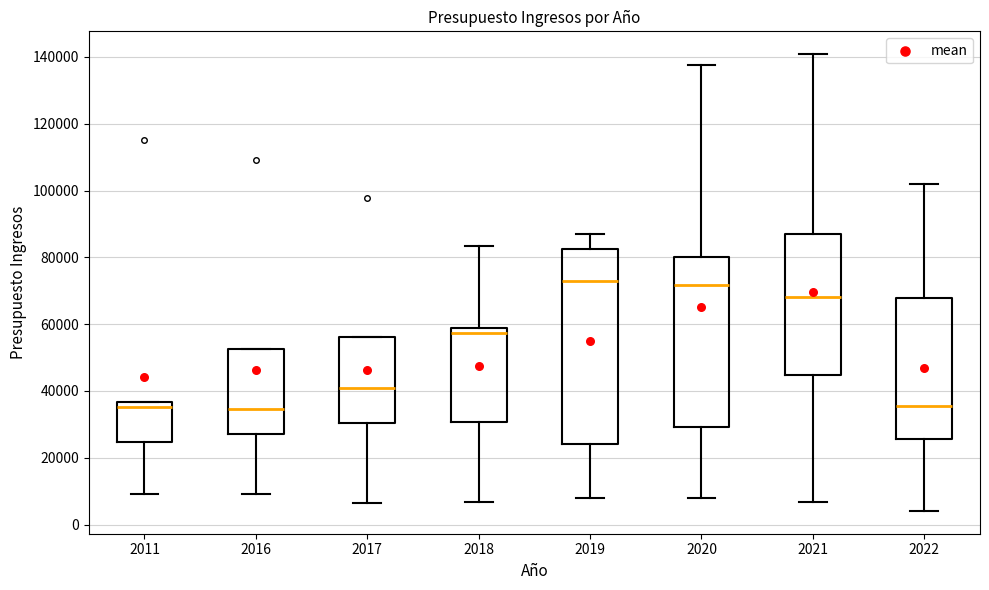

Reading left to right, read every box against the y-axis: the position of its median line, the range the box covers, and the ends of its whiskers. The values are not printed on the chart, so give them approximately, as read against the axis.

2011: median 36000 (just below the box's upper edge), box 24000 to 36000, whiskers 10000 to 36000
2016: median 34000, box 28000 to 52000, whiskers 10000 to 52000
2017: median 42000, box 30000 to 56000, whiskers 6000 to 56000
2018: median 58000 (just below the box's upper edge), box 30000 to 58000, whiskers 6000 to 84000
2019: median 72000, box 24000 to 82000, whiskers 8000 to 86000
2020: median 72000, box 30000 to 80000, whiskers 8000 to 138000
2021: median 68000, box 44000 to 88000, whiskers 6000 to 140000
2022: median 36000, box 26000 to 68000, whiskers 4000 to 102000